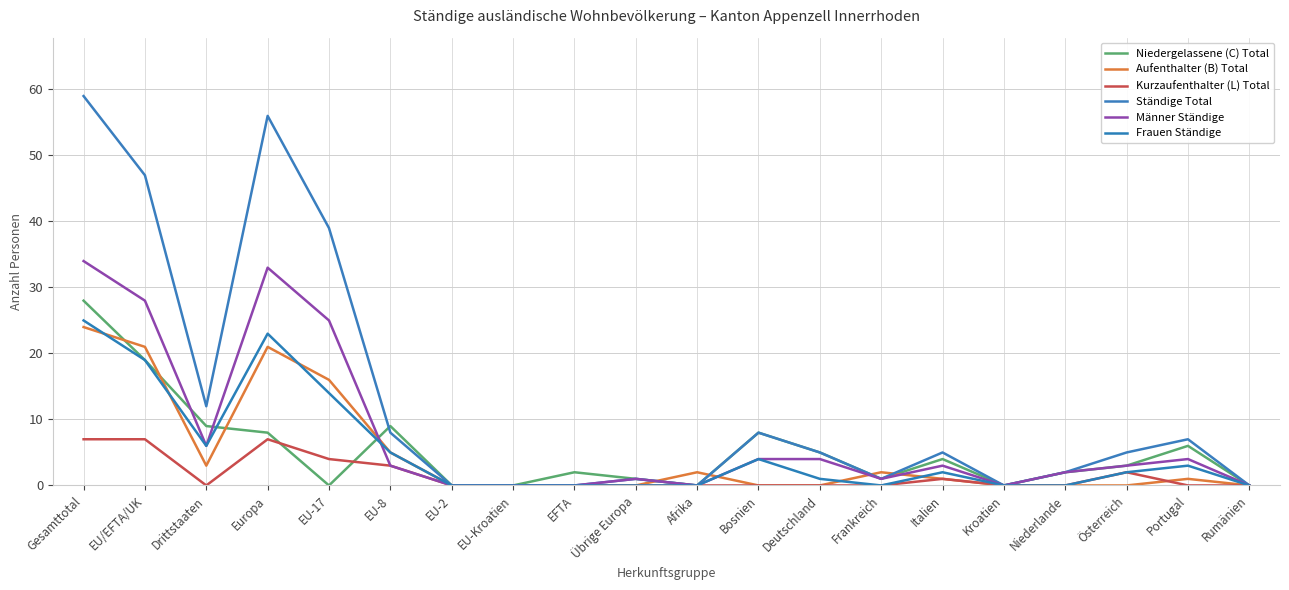

Reading left to right, what are all the values shown in this chart?

Niedergelassene (C) Total: Gesamttotal=28	EU/EFTA/UK=19	Drittstaaten=9	Europa=8	EU-17=0	EU-8=9	EU-2=0	EU-Kroatien=0	EFTA=2	Übrige Europa=1	Afrika=0	Bosnien=8	Deutschland=5	Frankreich=1	Italien=4	Kroatien=0	Niederlande=2	Österreich=3	Portugal=6	Rumänien=0
Aufenthalter (B) Total: Gesamttotal=24	EU/EFTA/UK=21	Drittstaaten=3	Europa=21	EU-17=16	EU-8=5	EU-2=0	EU-Kroatien=0	EFTA=0	Übrige Europa=0	Afrika=2	Bosnien=0	Deutschland=0	Frankreich=2	Italien=1	Kroatien=0	Niederlande=0	Österreich=0	Portugal=1	Rumänien=0
Kurzaufenthalter (L) Total: Gesamttotal=7	EU/EFTA/UK=7	Drittstaaten=0	Europa=7	EU-17=4	EU-8=3	EU-2=0	EU-Kroatien=0	EFTA=0	Übrige Europa=0	Afrika=0	Bosnien=0	Deutschland=0	Frankreich=0	Italien=1	Kroatien=0	Niederlande=0	Österreich=2	Portugal=0	Rumänien=0
Ständige Total: Gesamttotal=59	EU/EFTA/UK=47	Drittstaaten=12	Europa=56	EU-17=39	EU-8=8	EU-2=0	EU-Kroatien=0	EFTA=0	Übrige Europa=1	Afrika=0	Bosnien=8	Deutschland=5	Frankreich=1	Italien=5	Kroatien=0	Niederlande=2	Österreich=5	Portugal=7	Rumänien=0
Männer Ständige: Gesamttotal=34	EU/EFTA/UK=28	Drittstaaten=6	Europa=33	EU-17=25	EU-8=3	EU-2=0	EU-Kroatien=0	EFTA=0	Übrige Europa=1	Afrika=0	Bosnien=4	Deutschland=4	Frankreich=1	Italien=3	Kroatien=0	Niederlande=2	Österreich=3	Portugal=4	Rumänien=0
Frauen Ständige: Gesamttotal=25	EU/EFTA/UK=19	Drittstaaten=6	Europa=23	EU-17=14	EU-8=5	EU-2=0	EU-Kroatien=0	EFTA=0	Übrige Europa=0	Afrika=0	Bosnien=4	Deutschland=1	Frankreich=0	Italien=2	Kroatien=0	Niederlande=0	Österreich=2	Portugal=3	Rumänien=0